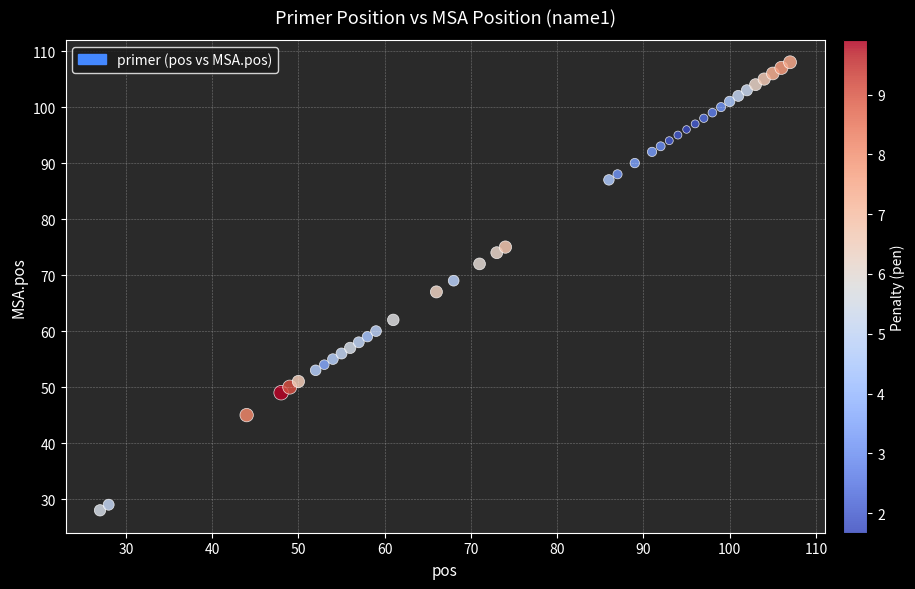

What is the range of Y values (max minus min)?

80